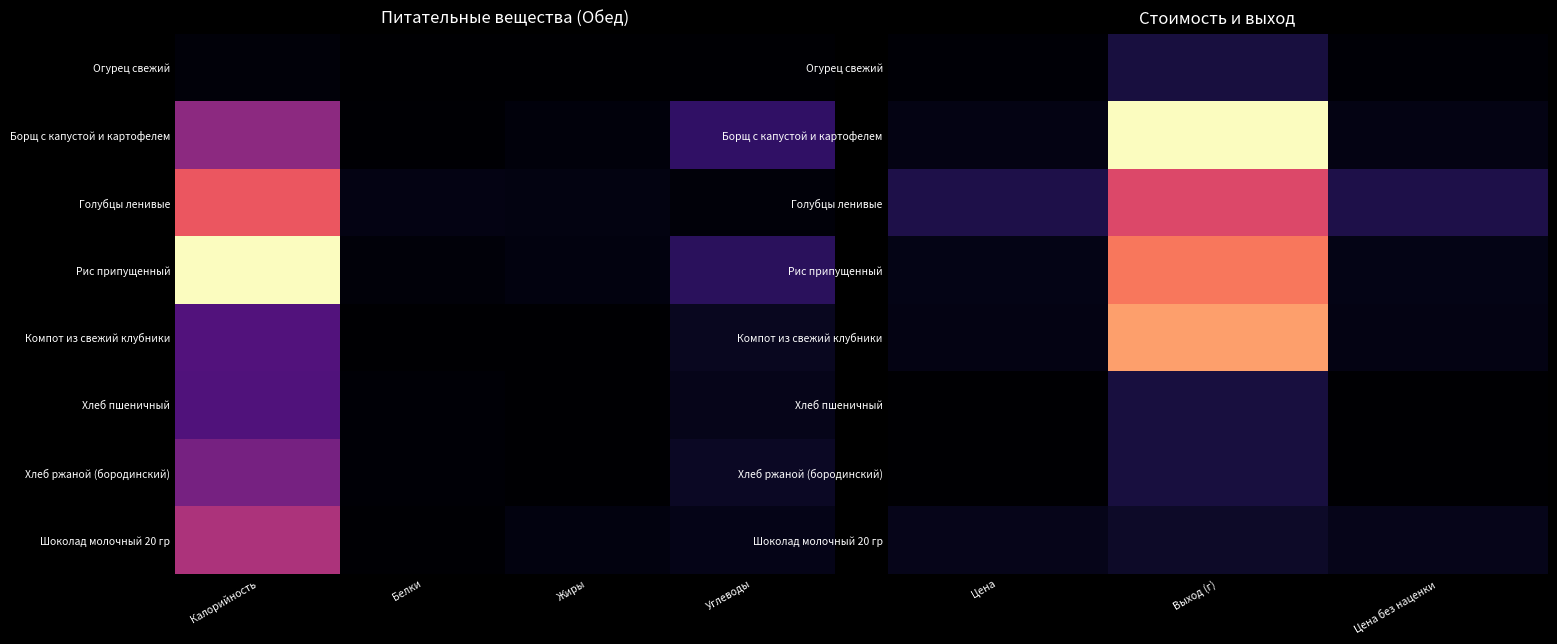

The value of Компот из свежий клубники at Цена без наценки is 10.9. True or false?

True